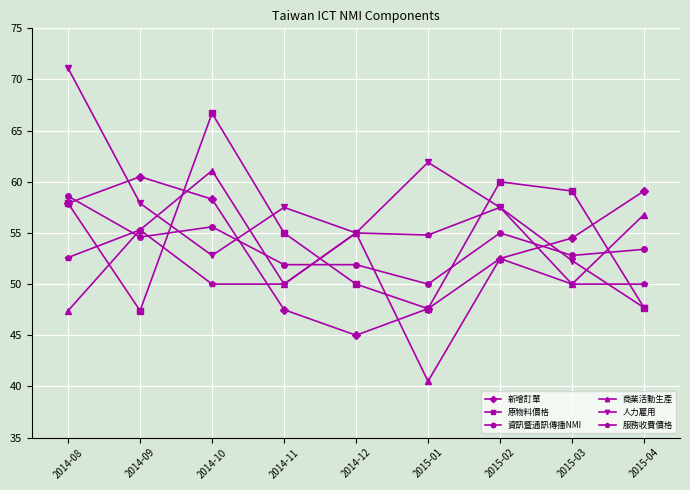

What is the approximate value of 原物料價格 at 2014-09?

47.4